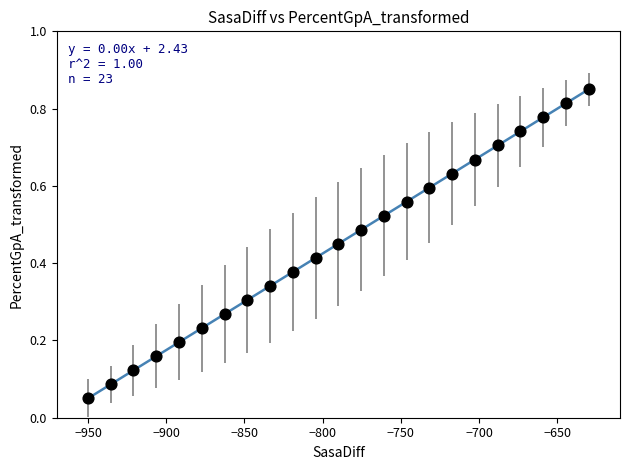

What is the range of X values (max minus min)?

320.0